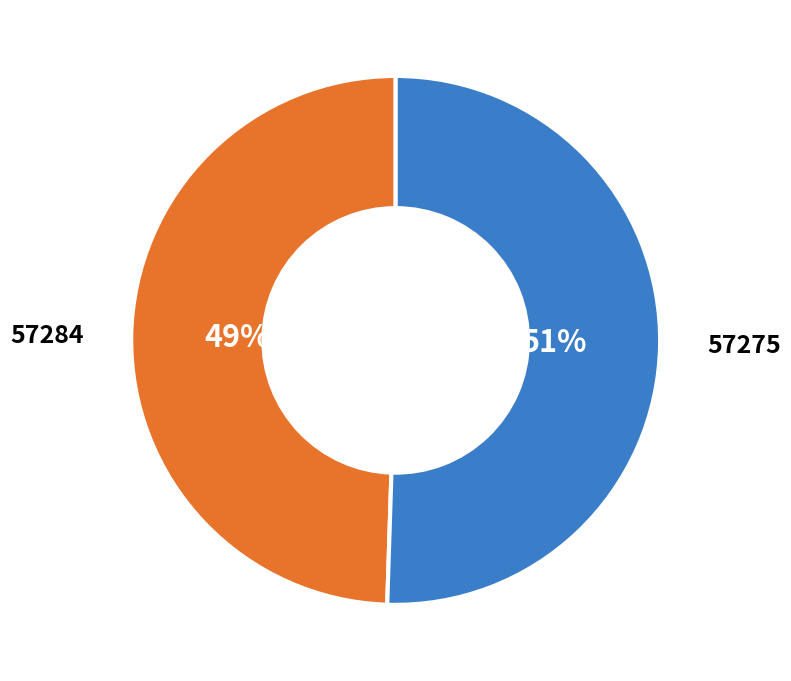

Is there a majority slice in this chart?

Yes